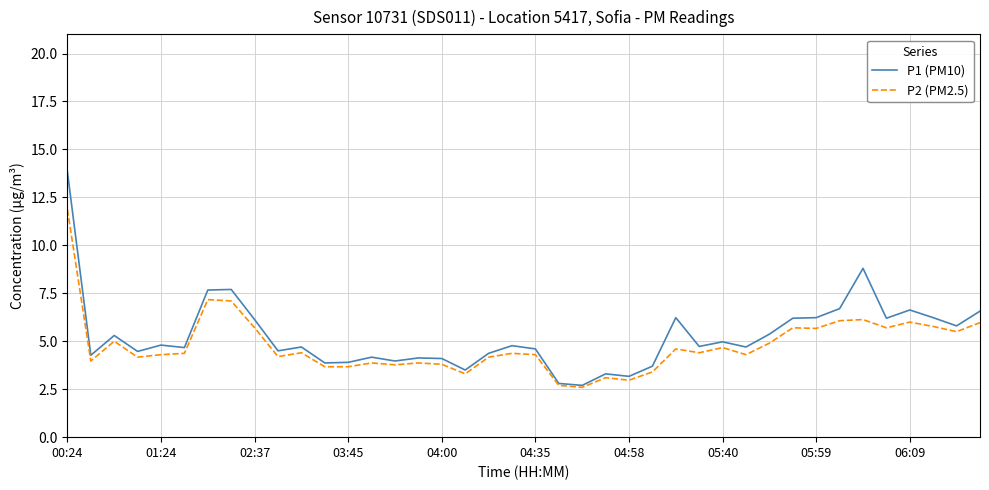

List the series in order of their peak value, lowest first.

P2 (PM2.5), P1 (PM10)